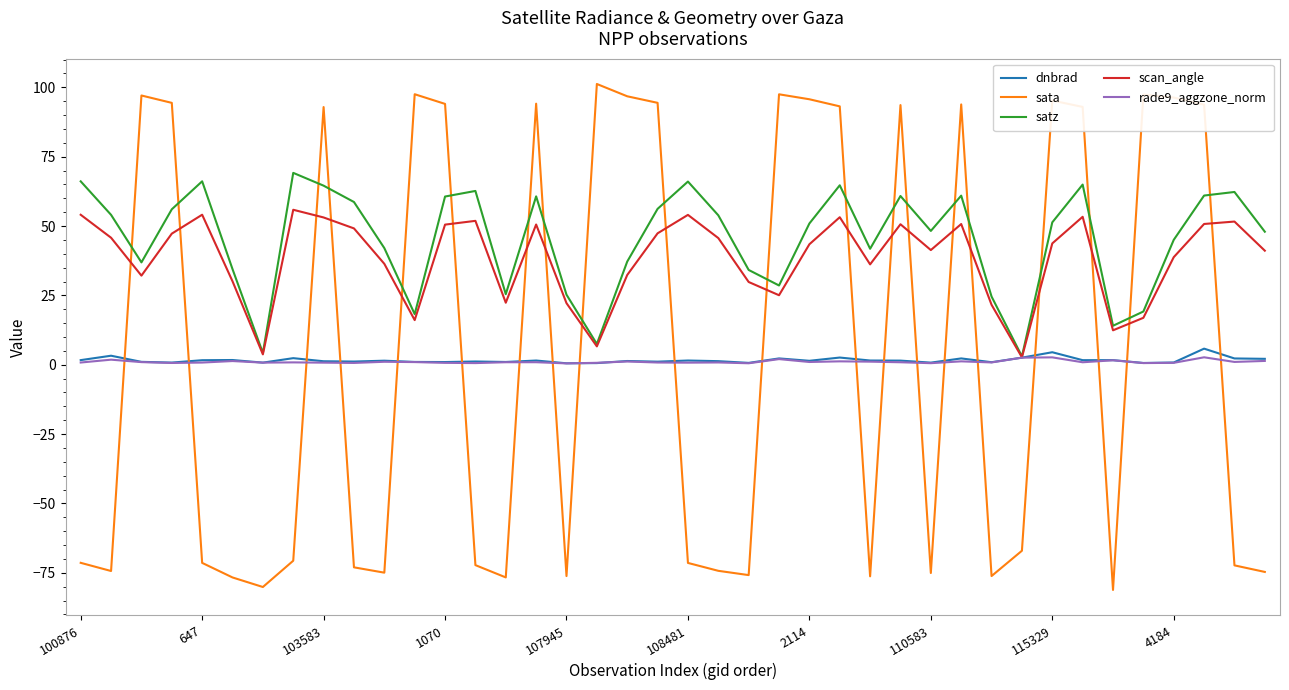

Which series has the largest range (max minus min)?

sata